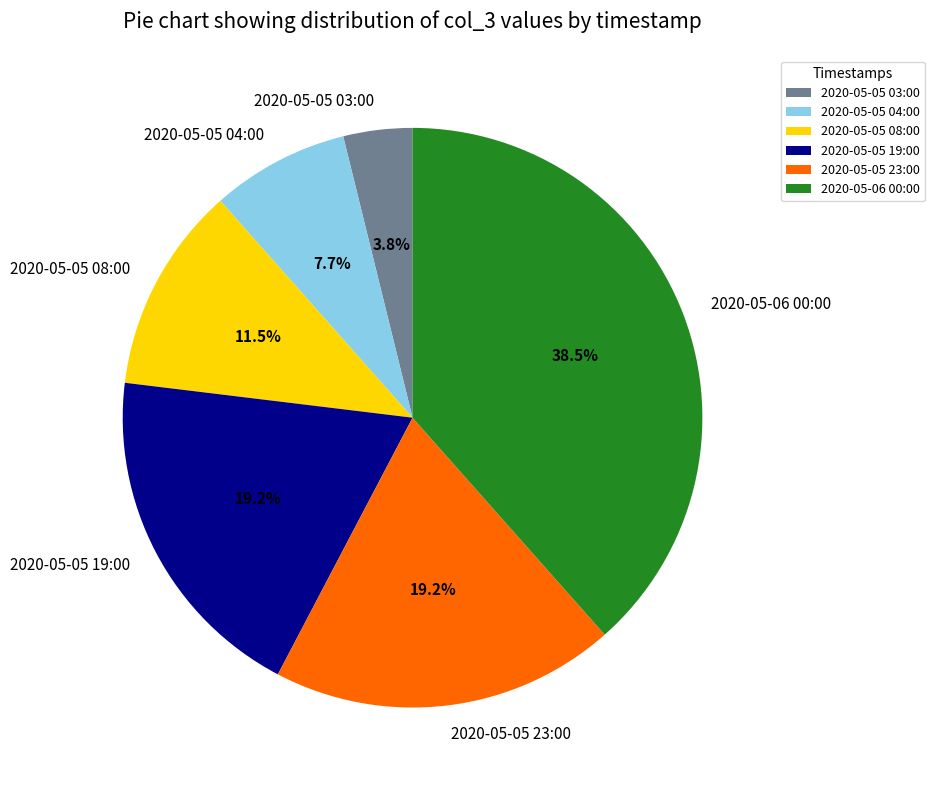

Which category has the smallest portion of the pie?

2020-05-05 03:00